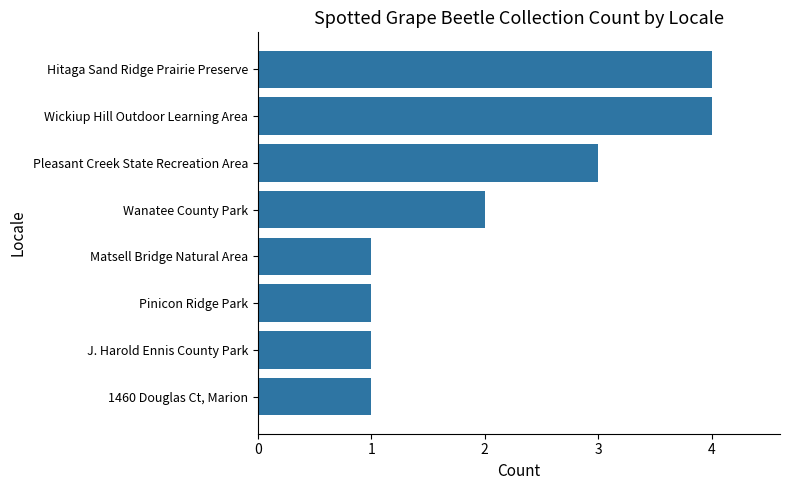

Reading bottom to top, extract all data points from this chart.

1	1	1	1	2	3	4	4